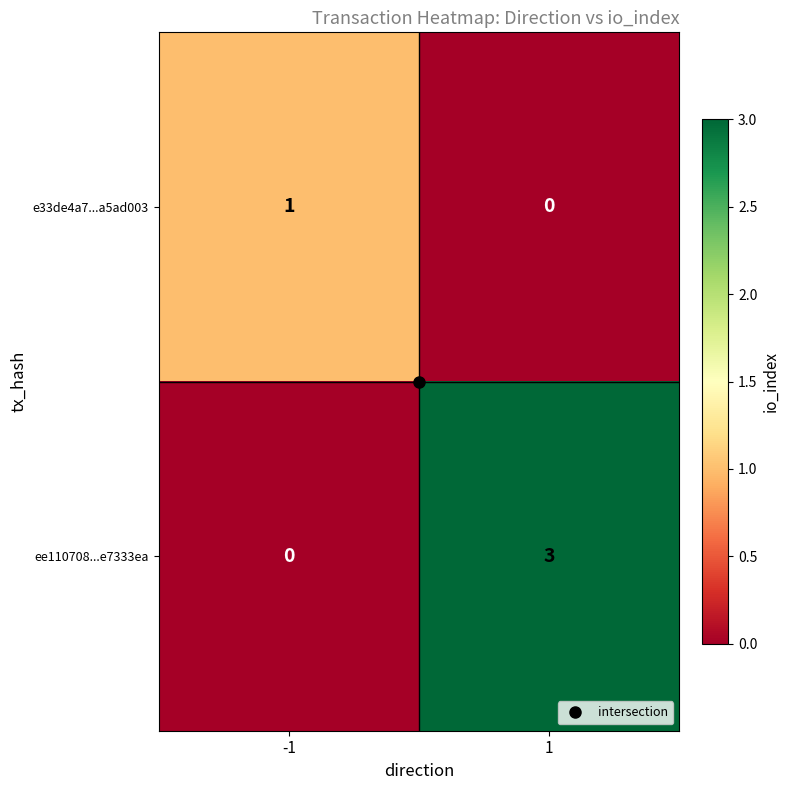

List the labels in order of ee110708...e7333ea value, smallest first.

-1, 1